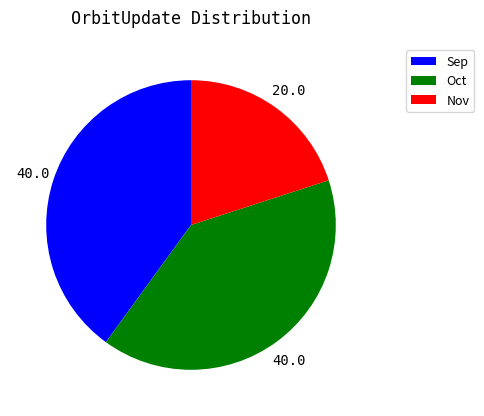

Which category has the smallest portion of the pie?

Nov